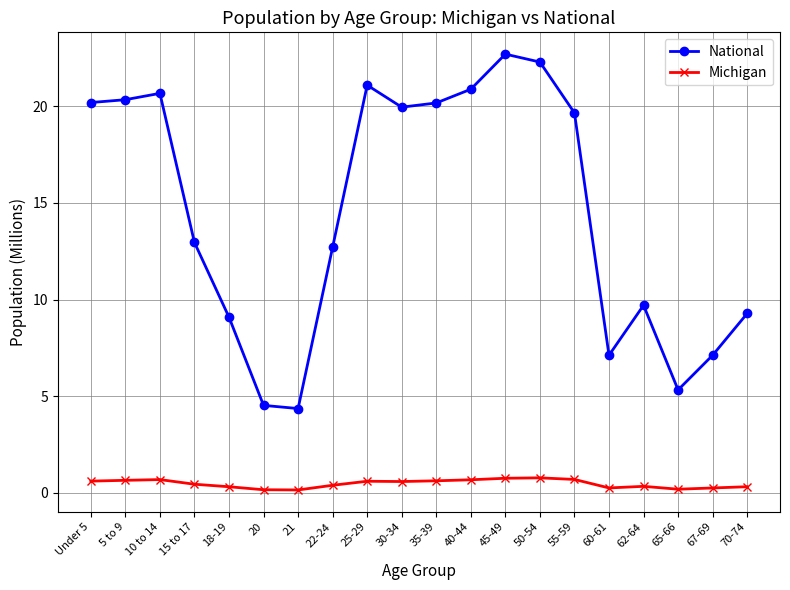

Is it true that National equals 9.4 at 65-66?

False